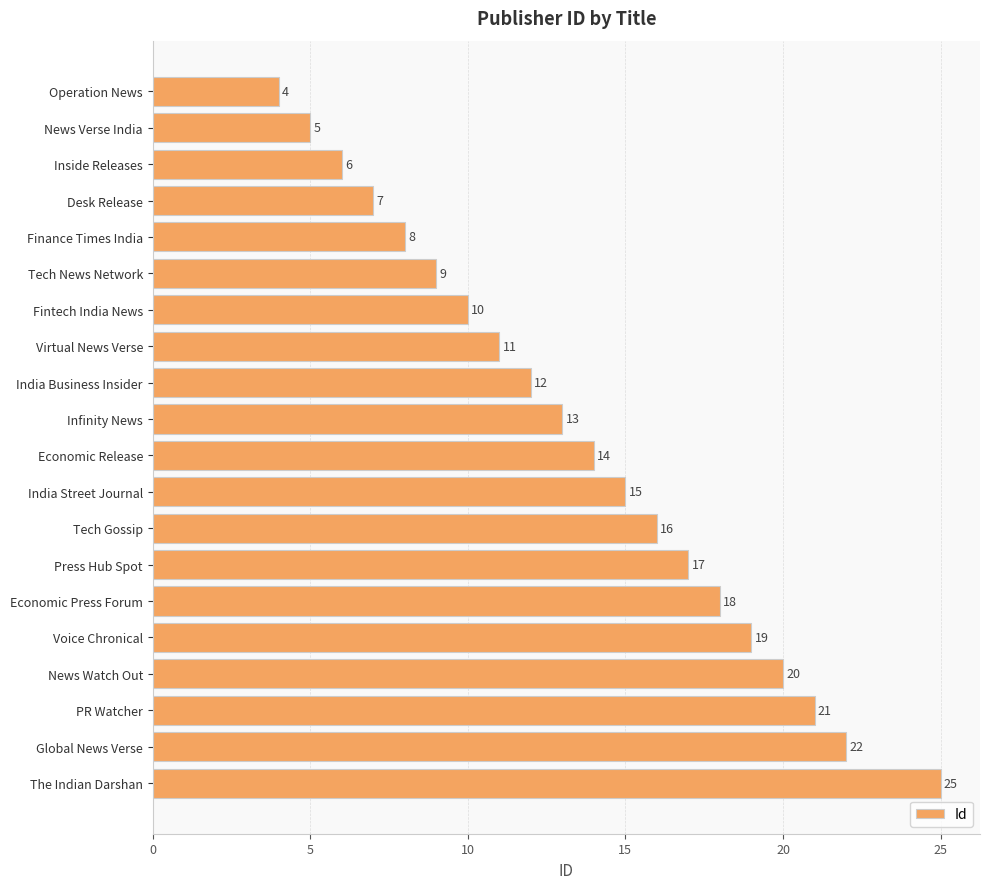

Where is the data nearest to the value 14?

Economic Release